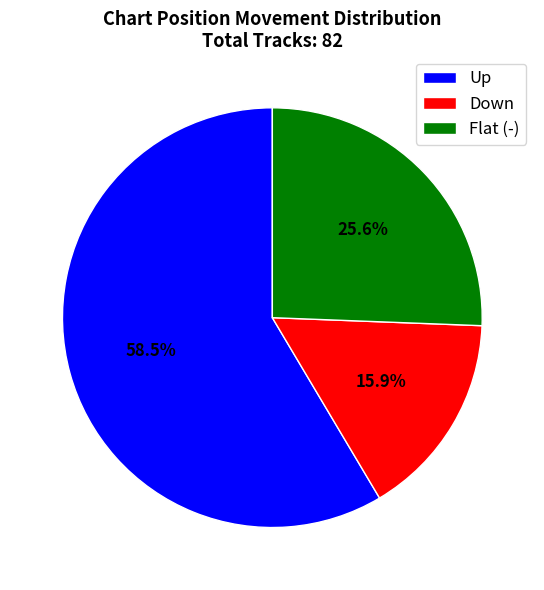

Which slice is the smallest?

Down